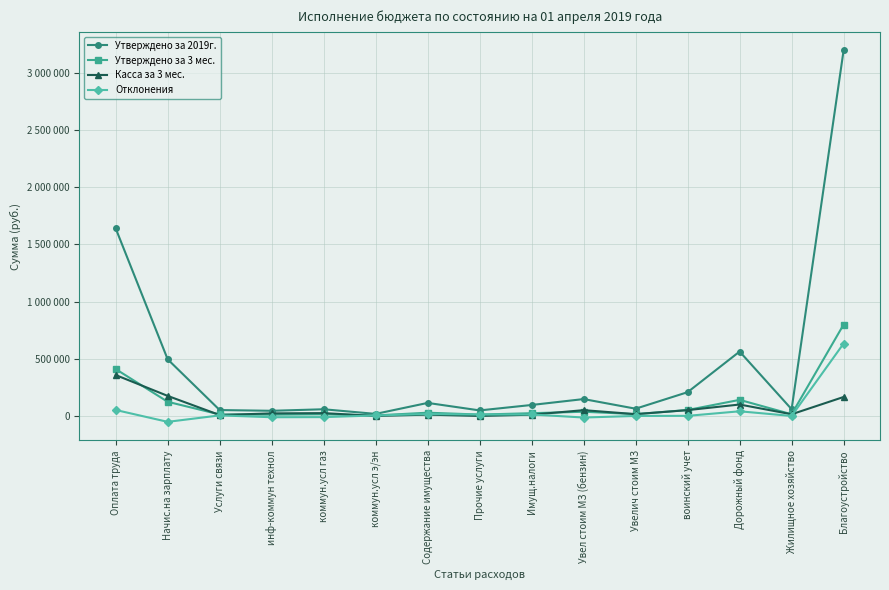

Rank the series by their maximum value, from highest to lowest.

Утверждено за 2019г., Утверждено за 3 мес., Отклонения, Касса за 3 мес.